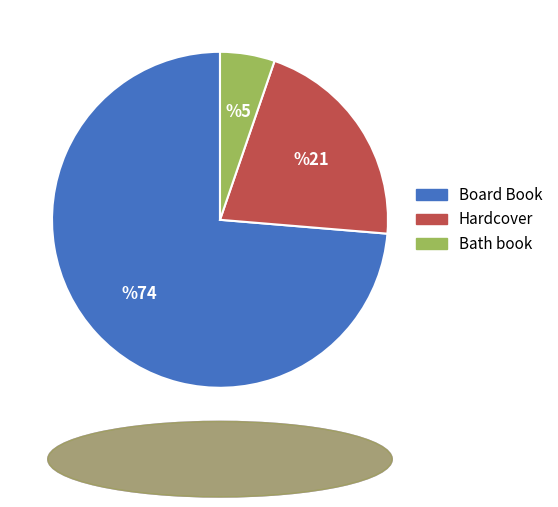

What is the largest slice in the pie chart?

Board Book